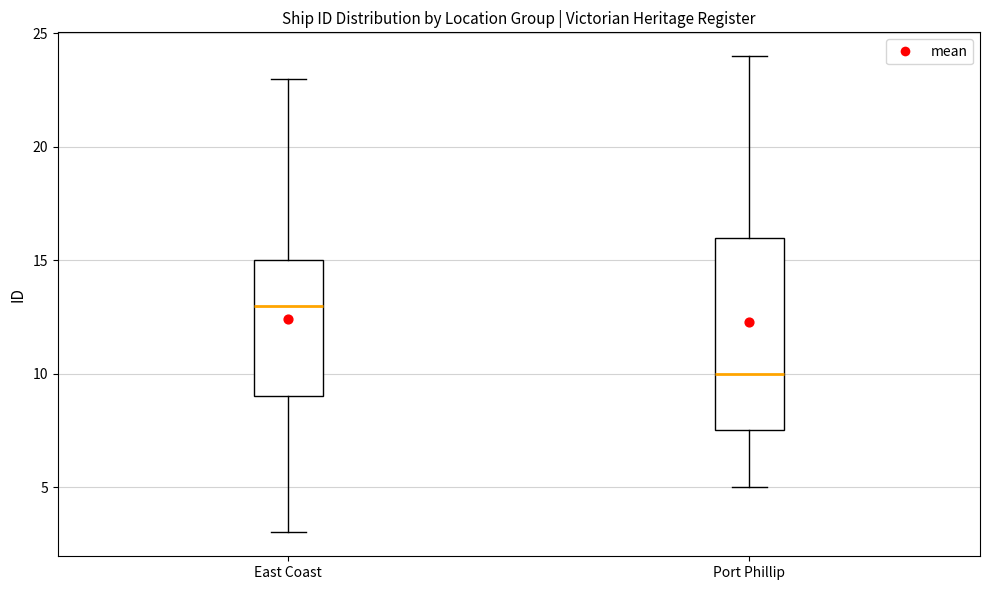

Reading left to right, transcribe this box plot: for each box, give where its median line is, the range the box spans, and where its two whiskers end, as read against the y-axis. The values are not printed on the chart, so give them approximately, as read against the axis.

East Coast: median 13.0, box 9.0 to 15.0, whiskers 3.0 to 23.0
Port Phillip: median 10.0, box 7.5 to 16.0, whiskers 5.0 to 24.0